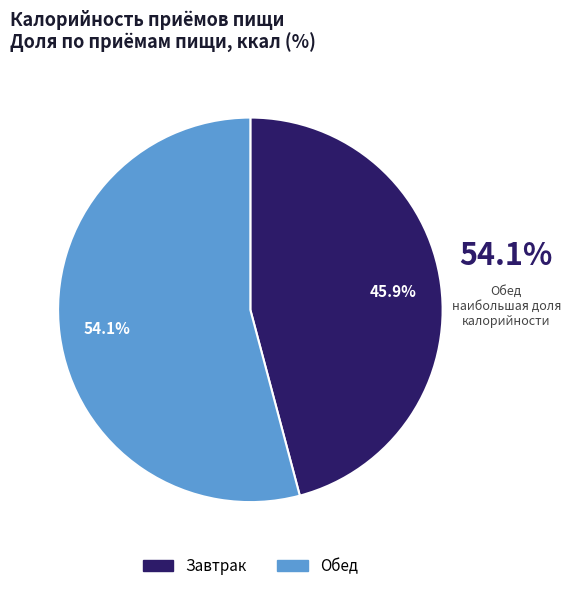

How many slices are in this pie chart?

2